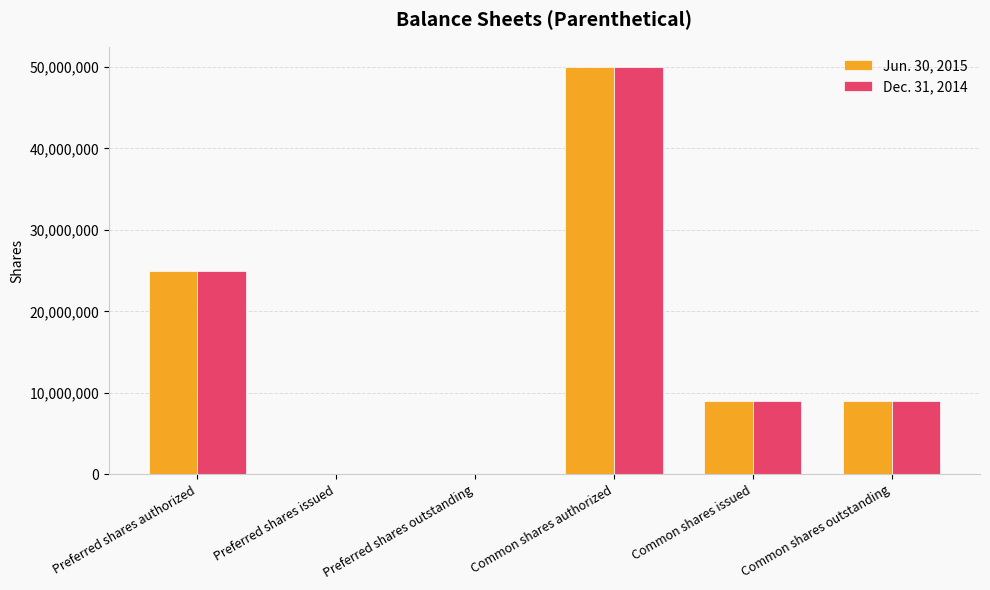

Which category has the highest value across all series?

Common shares authorized